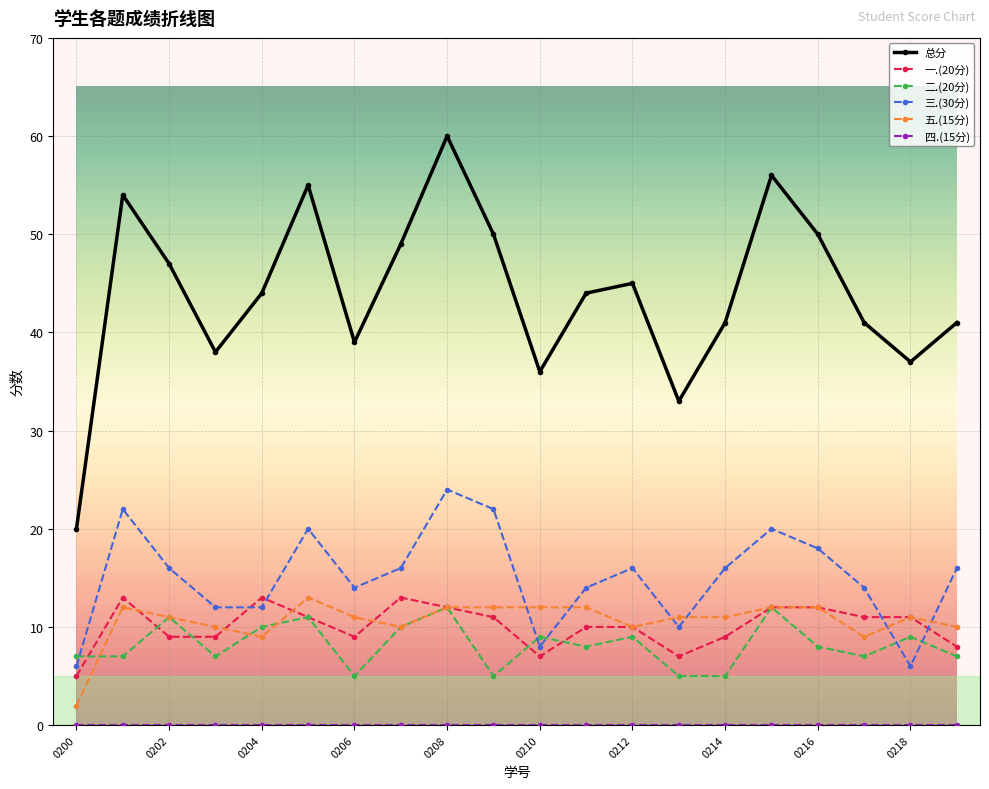

What is the greatest value displayed?

60